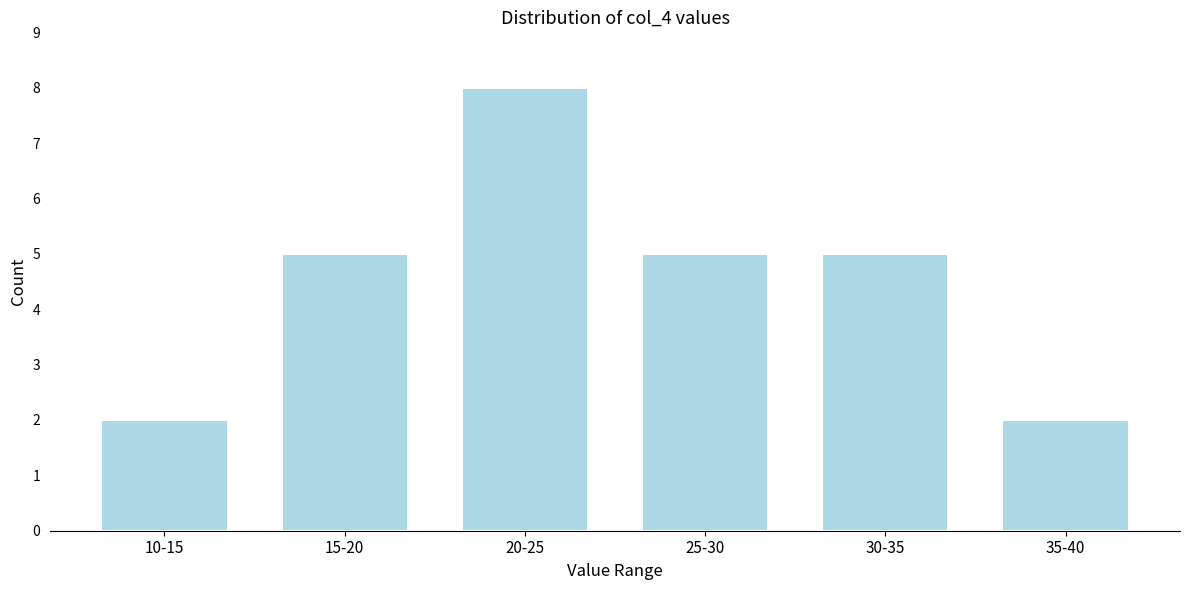

Reading left to right, transcribe all the data shown in this chart.

2	5	8	5	5	2